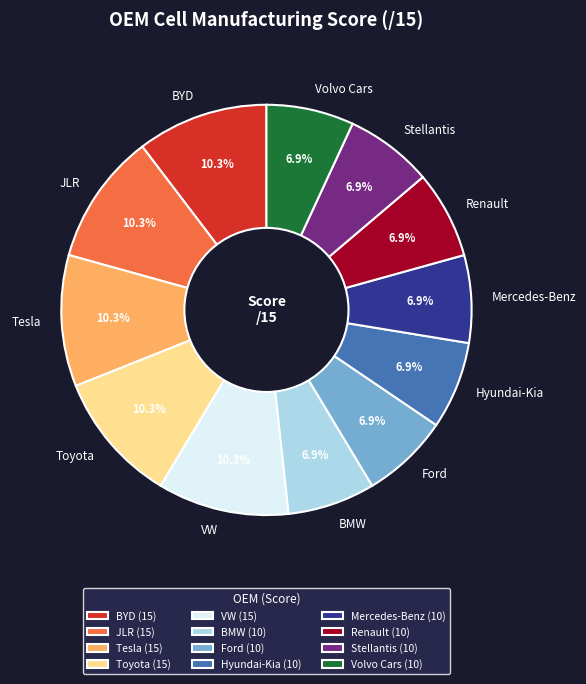

What percentage is NOT represented by JLR?

89.7%